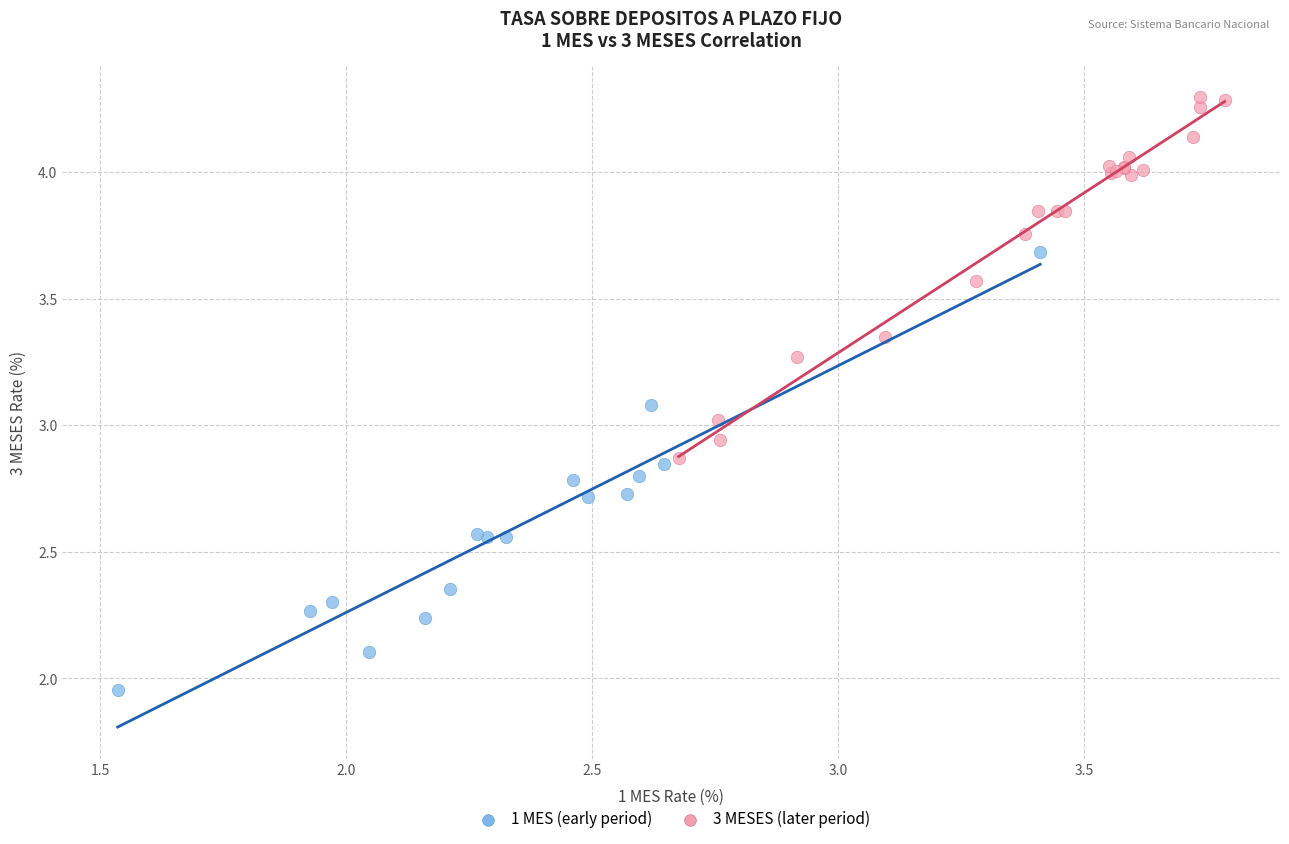

Which series contains the lowest Y value?

1 MES (early period)